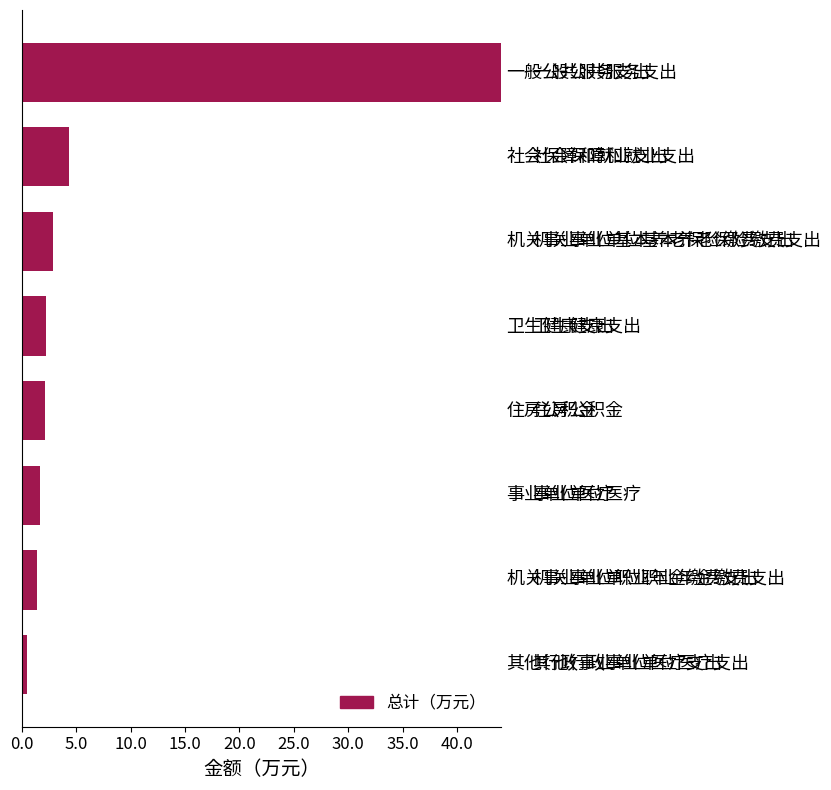

What is the difference between the maximum and second lowest values?

42.6